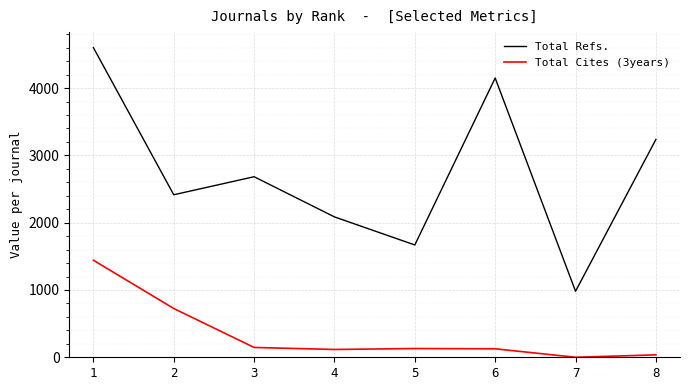

What is the maximum value for Total Refs.?

4602